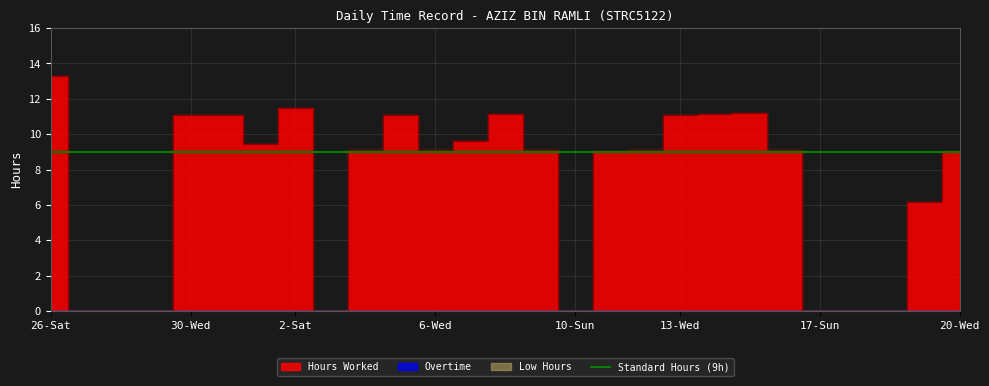

Where is Overtime nearest to the value 0?

26-Sat